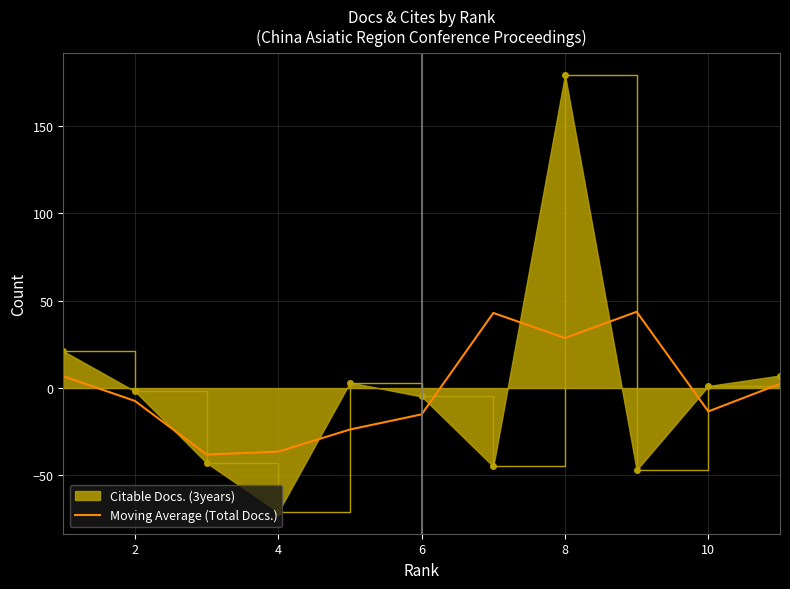

What is the greatest value displayed?

179.2